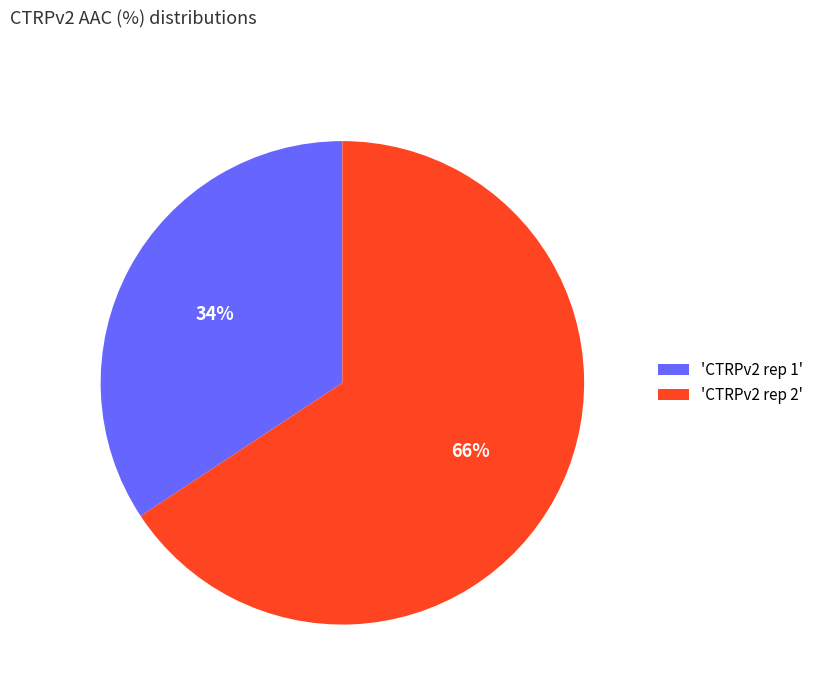

Combined, do 'CTRPv2 rep 2' and 'CTRPv2 rep 1' account for over 50%?

Yes